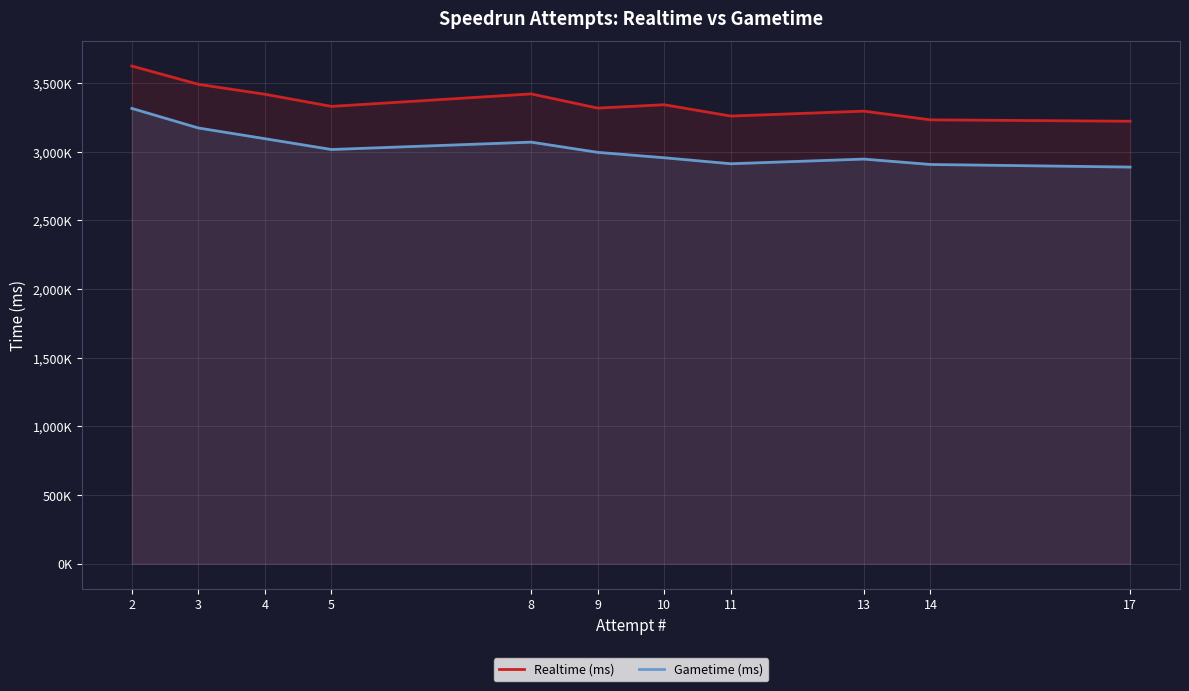

What is the difference between the maximum and second lowest values in the Gametime (ms) series?

408230